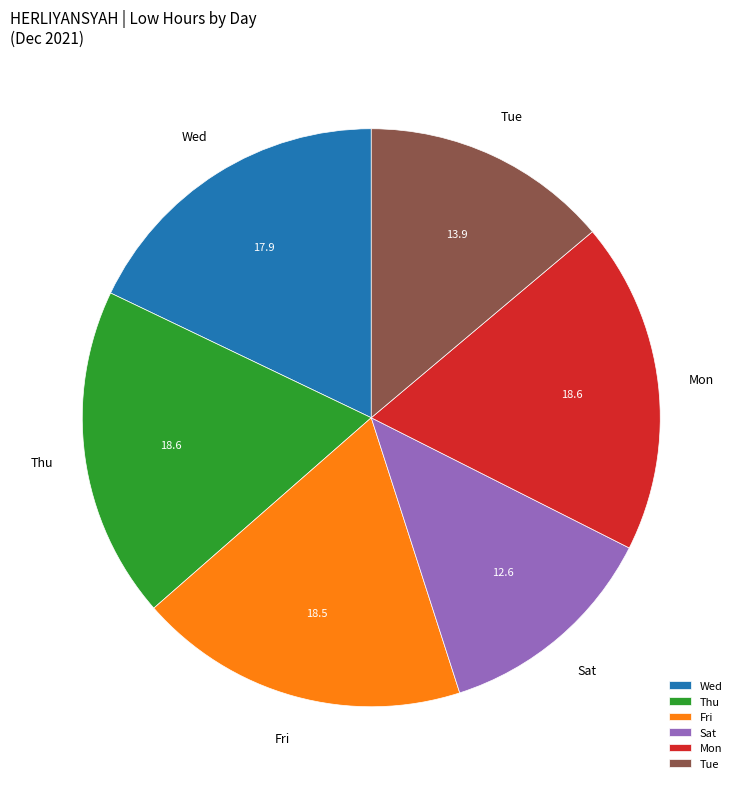

Is the sum of Thu and Tue greater than half?

No